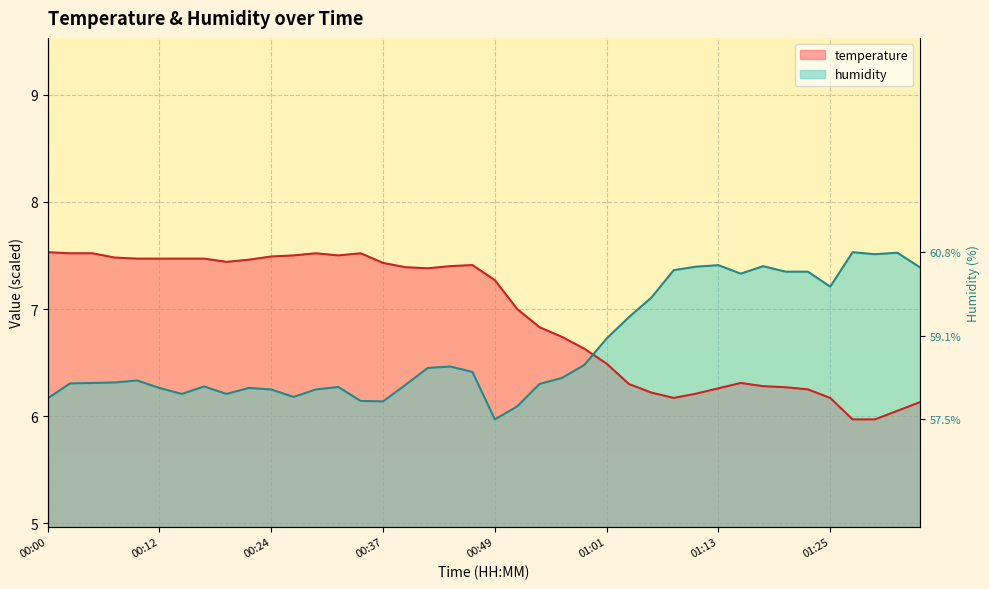

Rank the categories by humidity value from lowest to highest.

00:49, 00:51, 00:37, 00:34, 00:00, 00:27, 00:15, 00:20, 00:24, 00:29, 00:12, 00:22, 00:32, 00:17, 00:39, 00:54, 00:02, 00:05, 00:07, 00:10, 00:56, 00:47, 00:42, 00:44, 00:59, 01:01, 01:04, 01:06, 01:25, 01:16, 01:21, 01:23, 01:08, 01:35, 01:11, 01:18, 01:13, 01:30, 01:33, 01:28